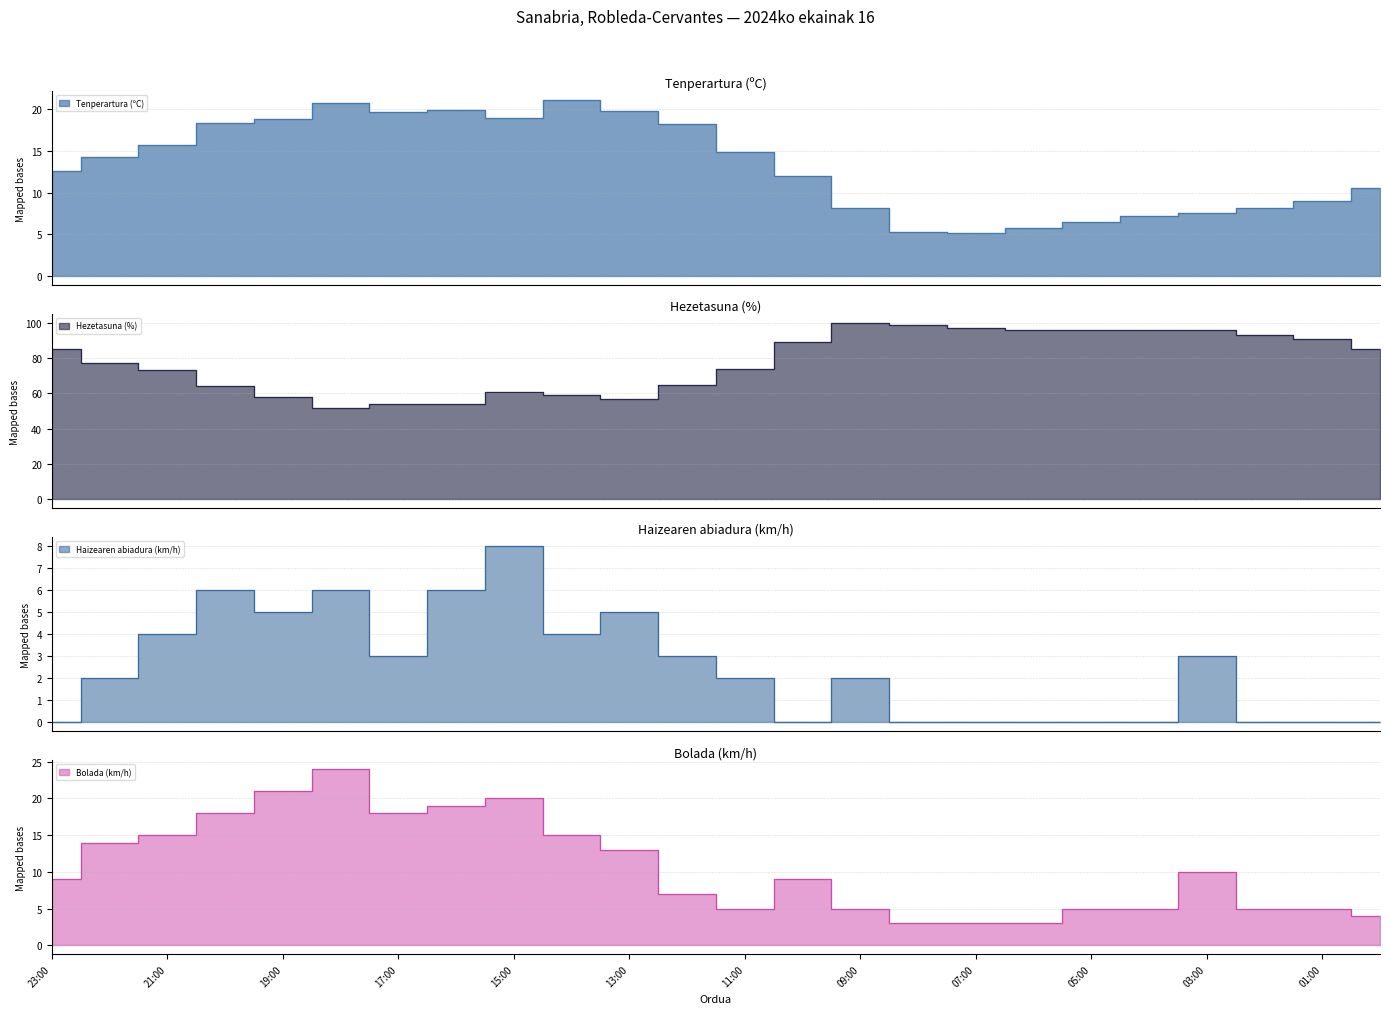

At which label is Hezetasuna (%) closest to 76?

22:00